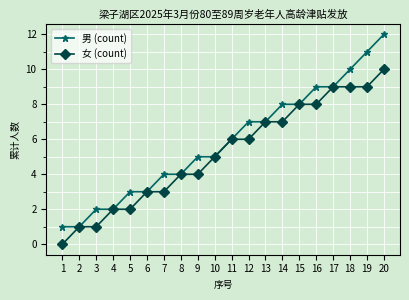

The value of 女 (count) at 3 is 2. True or false?

False